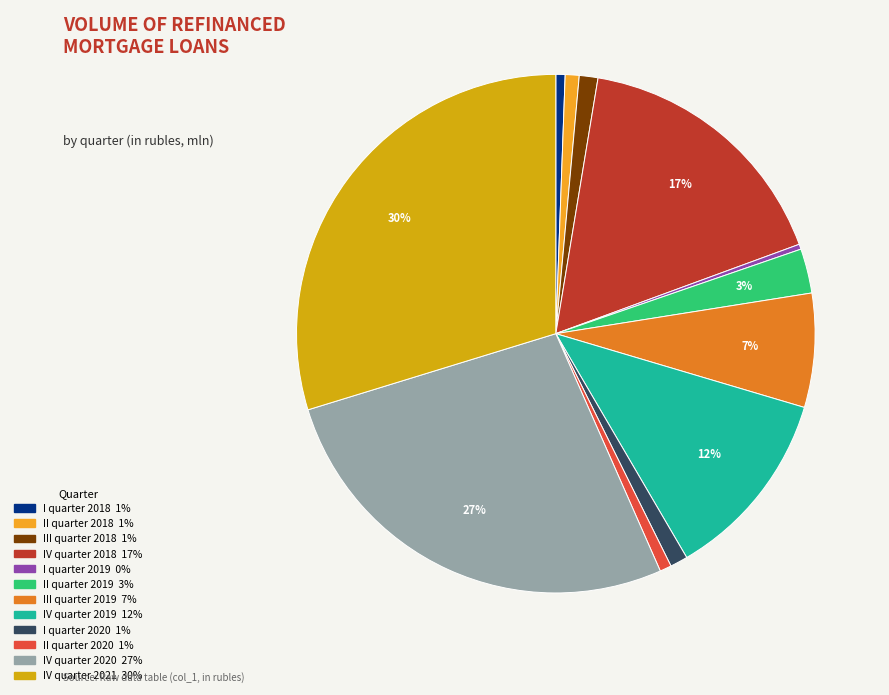

To the nearest percent, what is the combined percentage of IV quarter 2019 and II quarter 2020?

13%